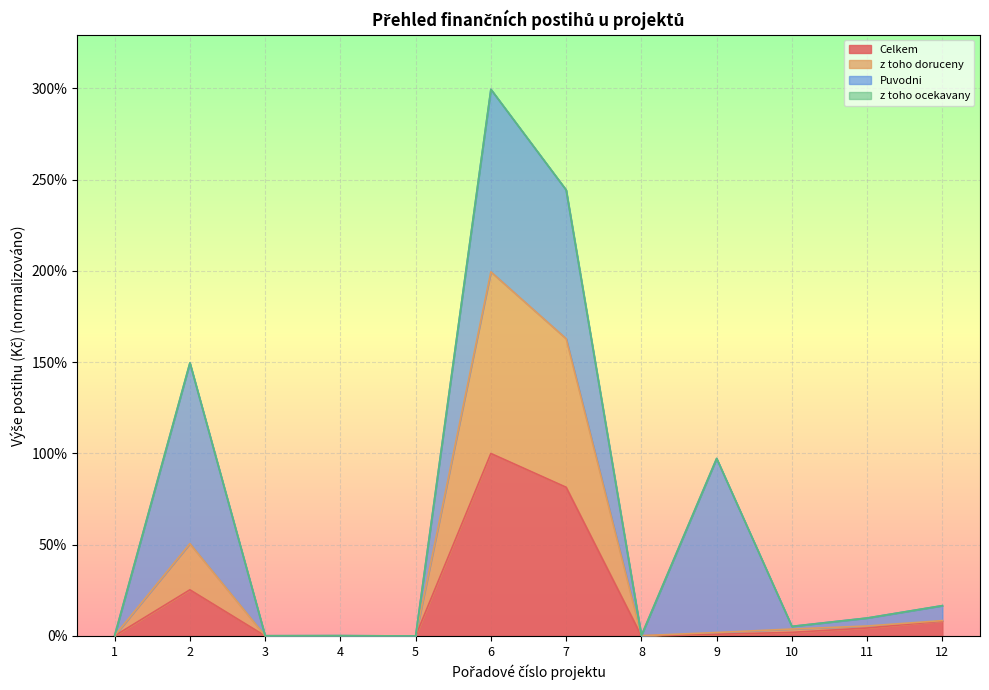

True or false: z toho doruceny has a value of 0.0 at 10.

False